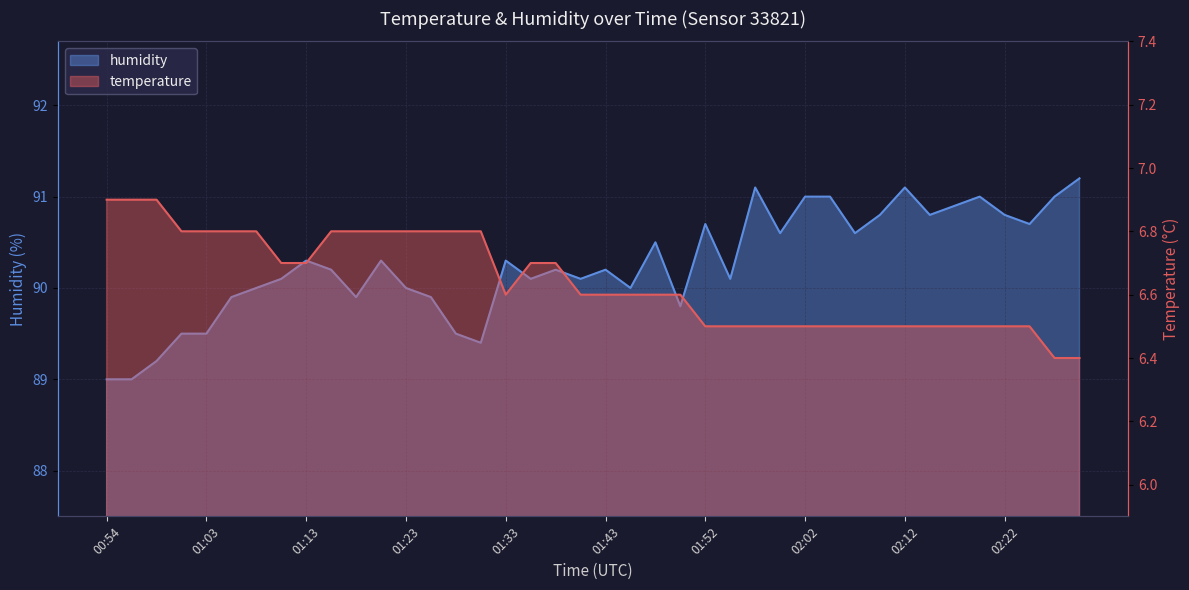

True or false: humidity and temperature intersect in this chart.

False